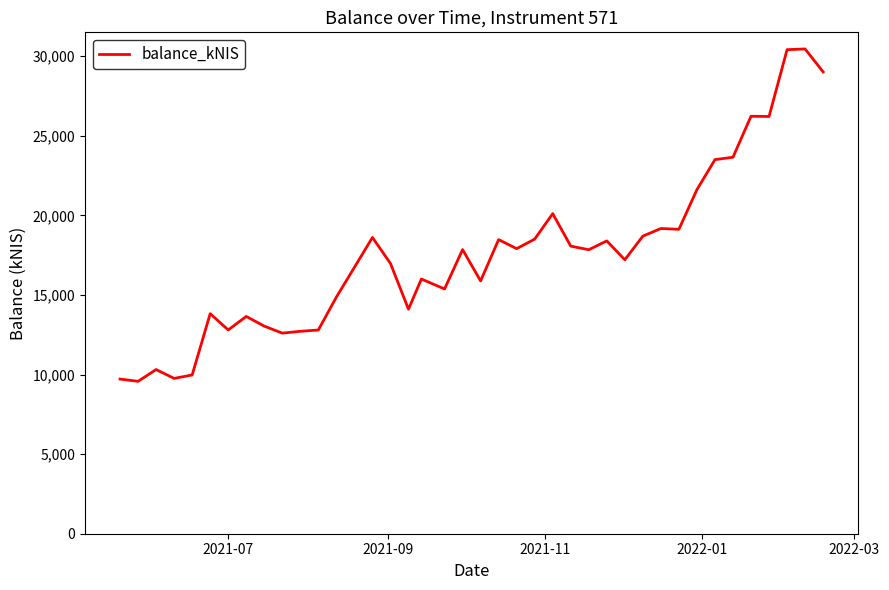

What is the greatest value displayed?

30458.1